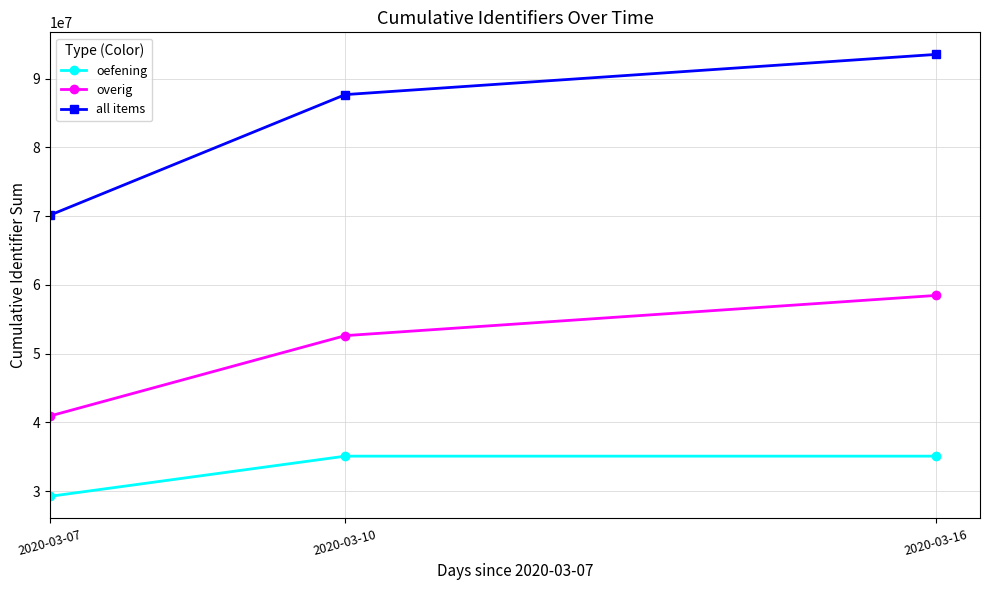

Rank the series at 2020-03-10 from highest to lowest value.

all items, overig, oefening